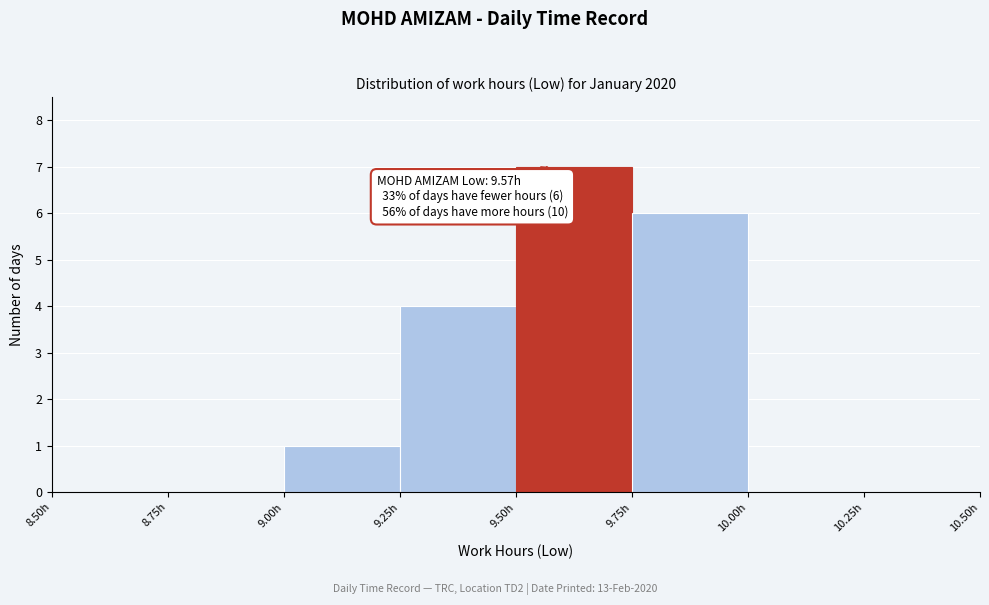

Over which range of the x-axis is the bar tallest?

9.50 to 9.75